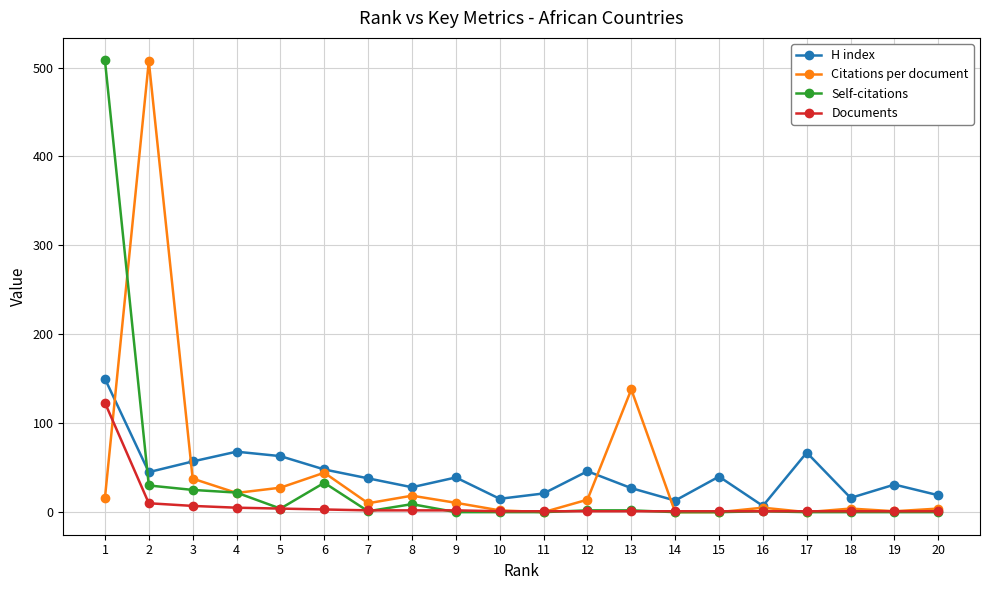

What is the difference between the highest and lowest values at 16?

6.0